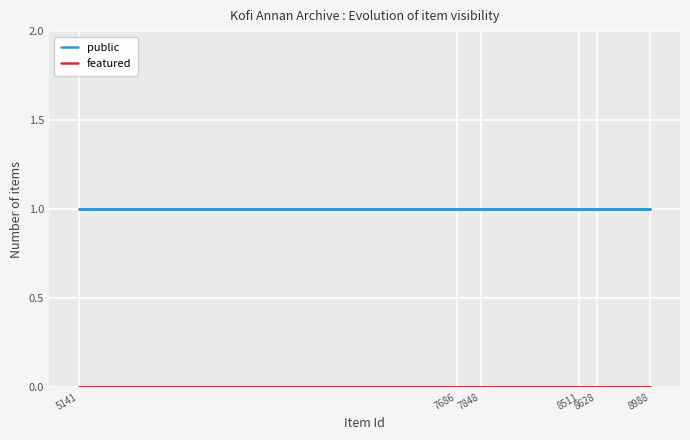

Rank the series at 8511 from lowest to highest value.

featured, public